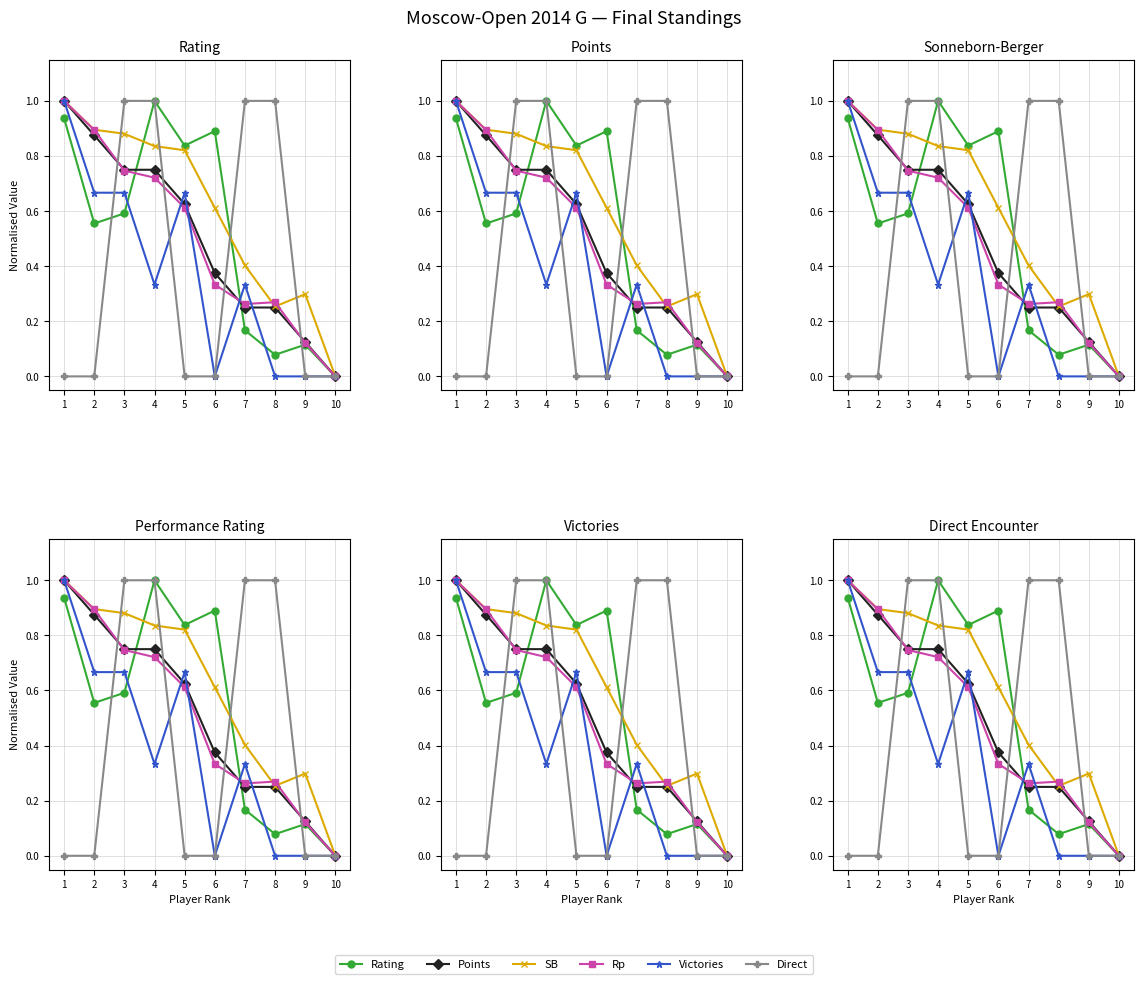

How many distinct data groups are displayed?

6